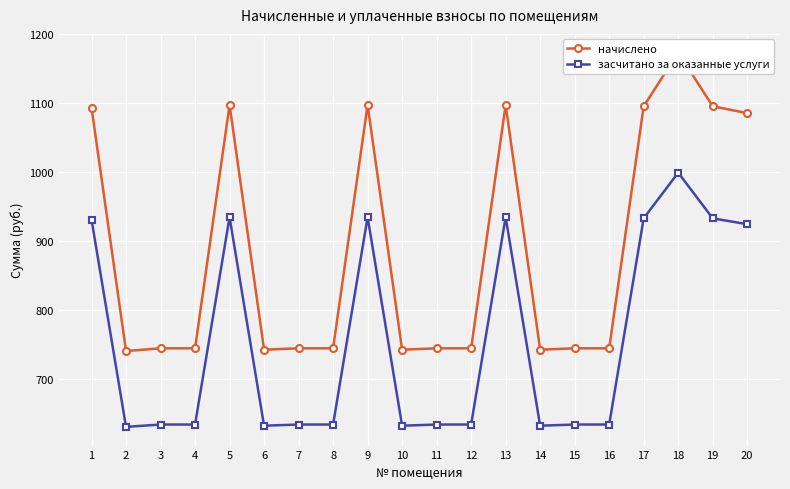

Which category has the lowest value in the начислено series?

2